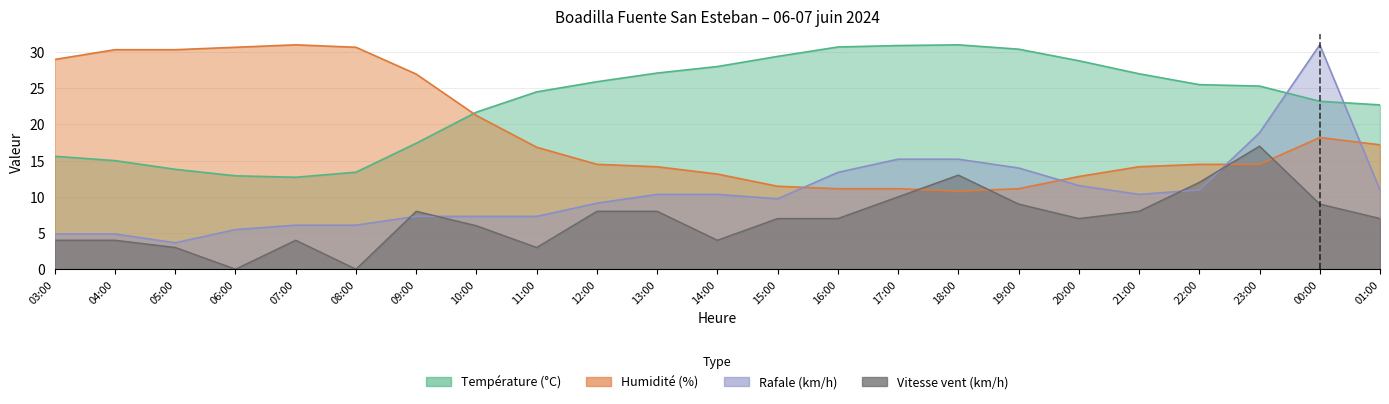

True or false: Rafale (km/h) has more than 0 points higher than both neighbors.

True